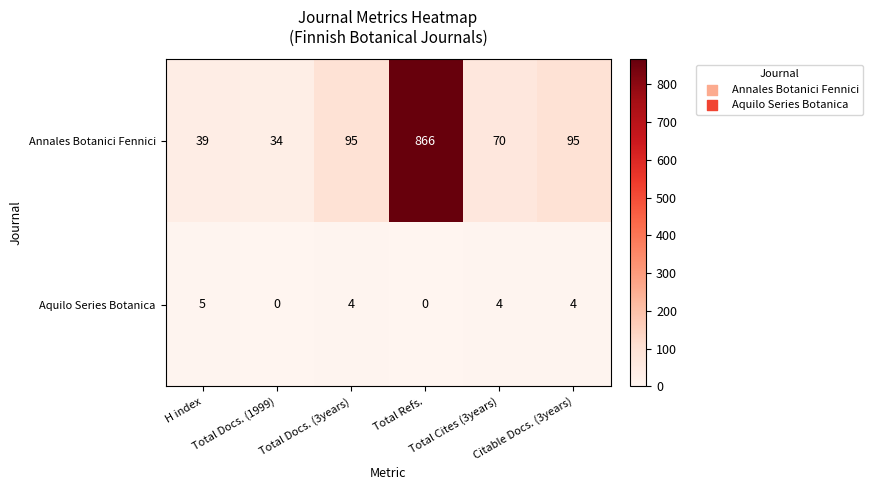

What is the difference between the second highest and minimum values in the Annales Botanici Fennici series?

61